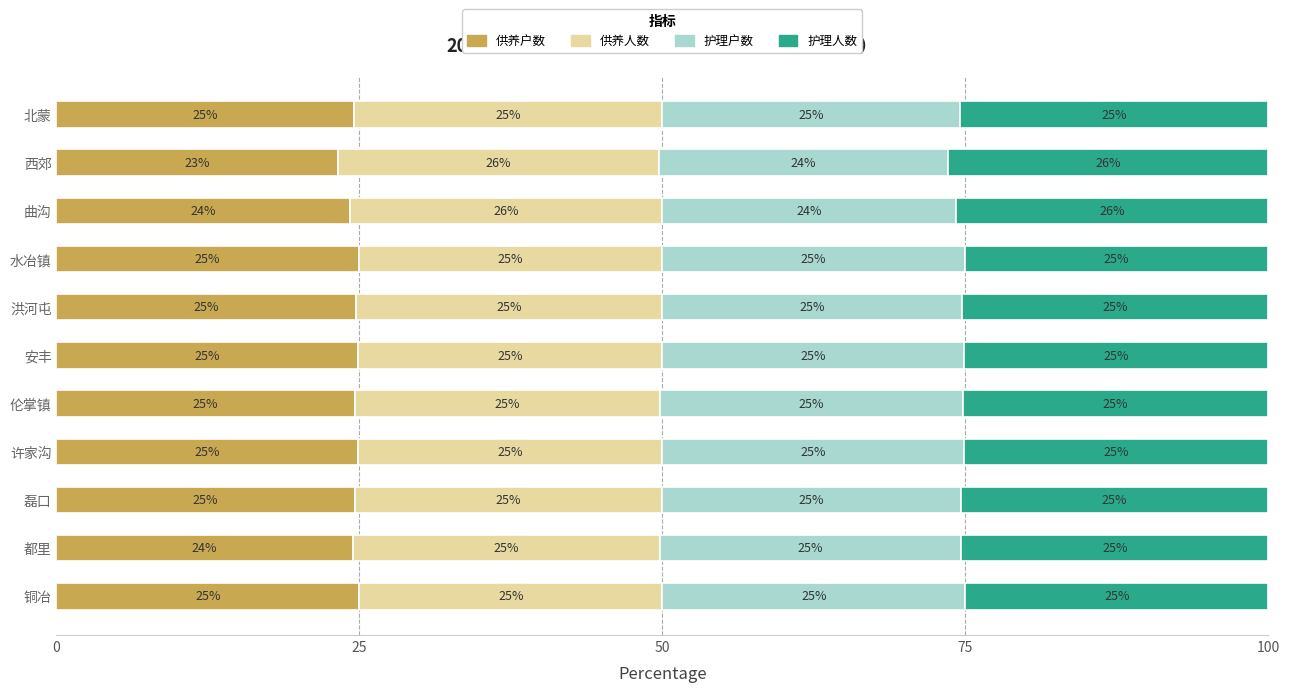

The 供养户数 series shows 13.7 at 水冶镇. True or false?

False